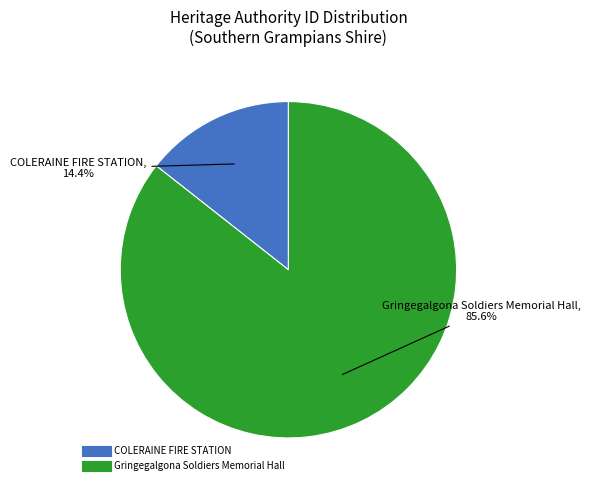

What percentage is the Gringegalgona Soldiers Memorial Hall slice, to the nearest percent?

86%